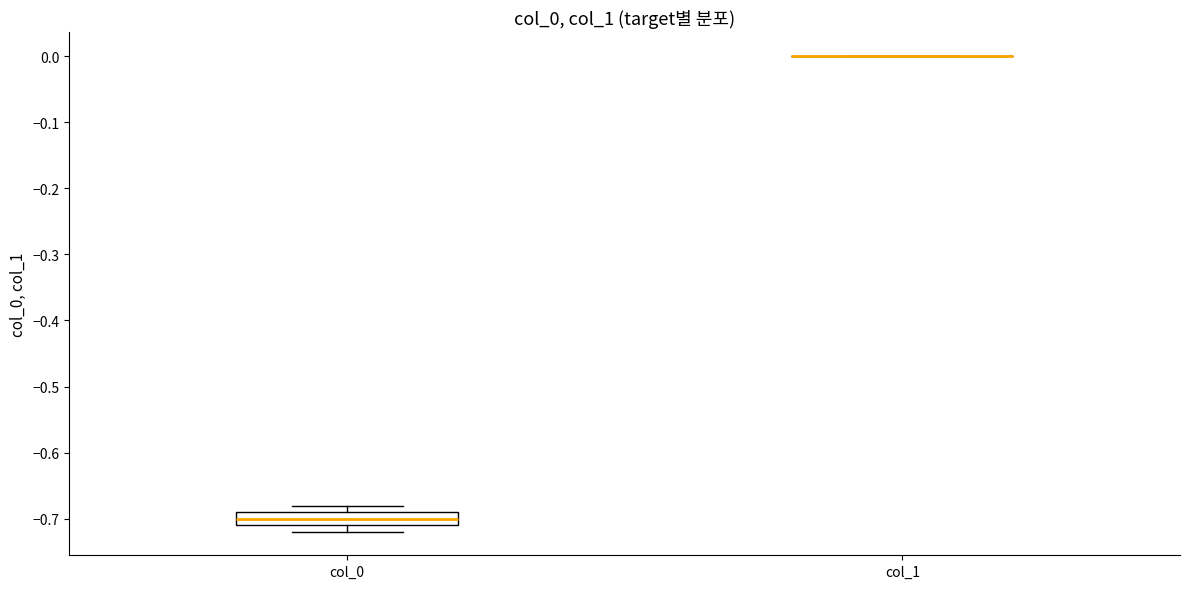

Reading left to right, read every box against the y-axis: the position of its median line, the range the box covers, and the ends of its whiskers. The values are not printed on the chart, so give them approximately, as read against the axis.

col_0: median -0.70, box -0.71 to -0.69, whiskers -0.72 to -0.68
col_1: box collapsed to a line at 0.00, whiskers 0.00 to 0.00